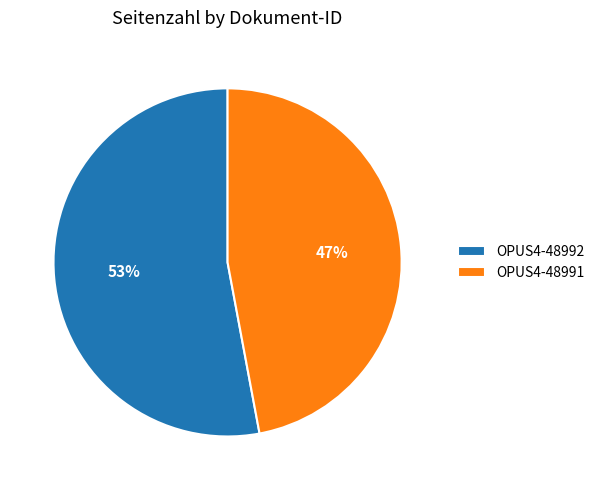

Is there a majority slice in this chart?

Yes